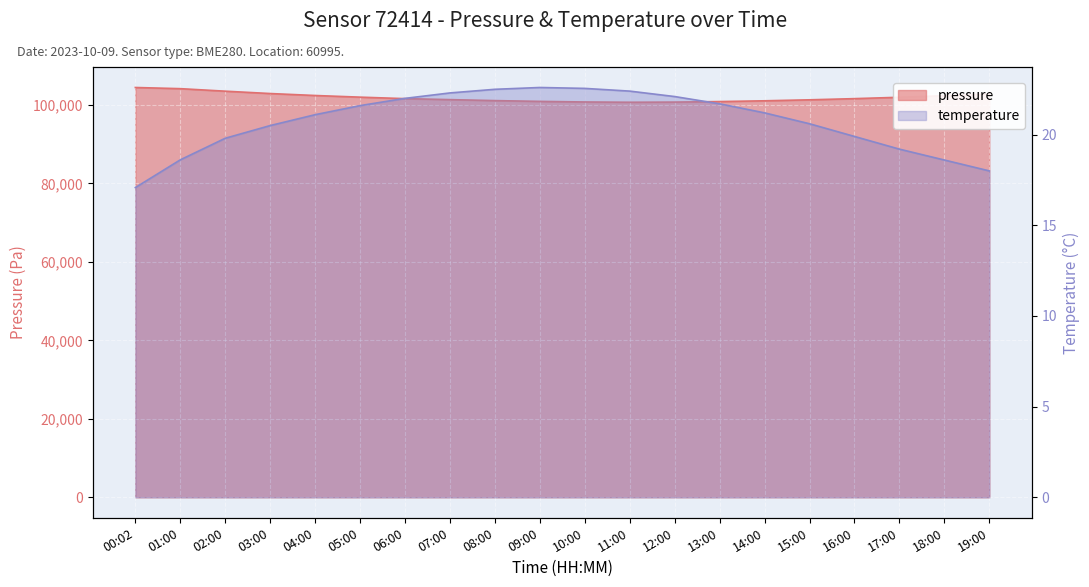

What is the lowest value of the pressure series?

100680.0